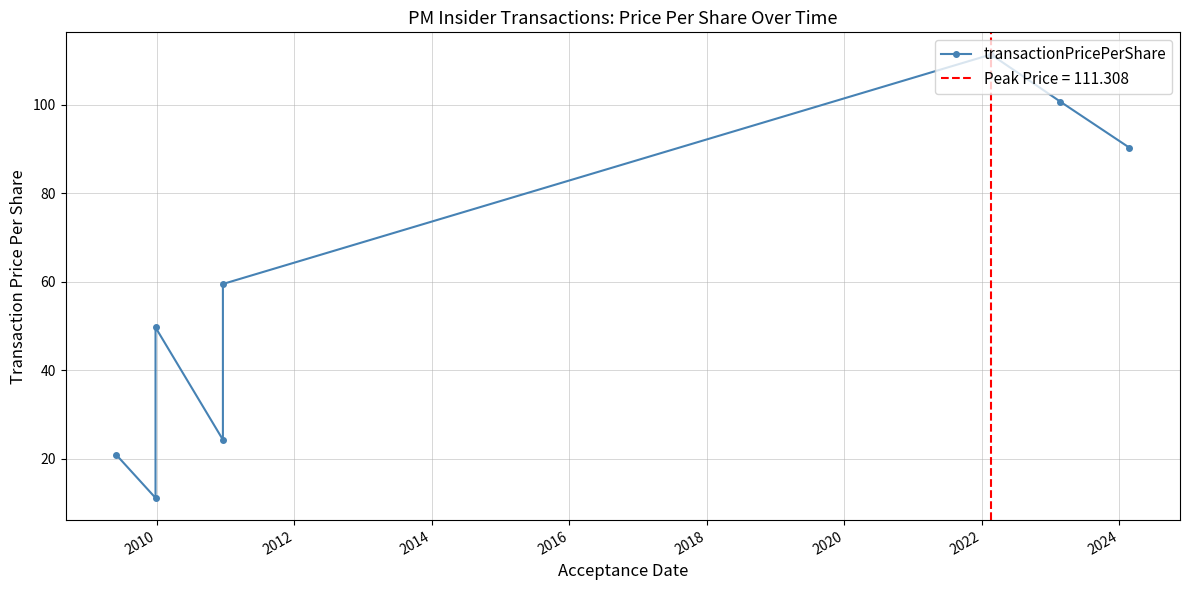

How many lines are shown in the chart?

1